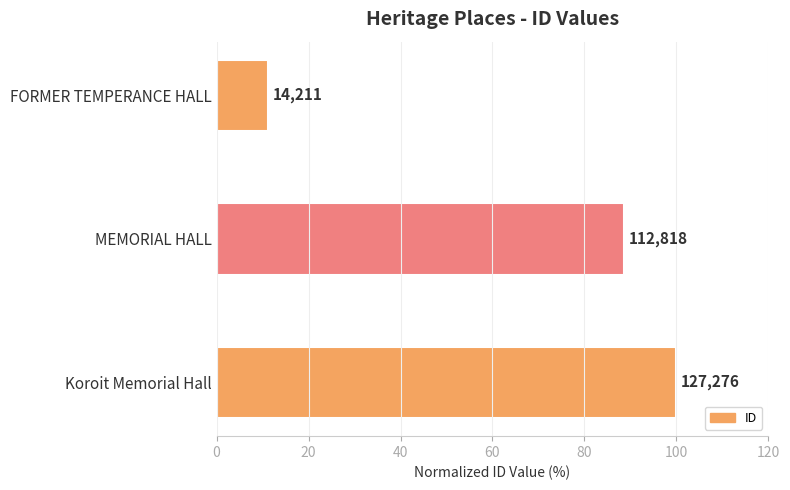

What is the minimum value shown in the chart?

11.2